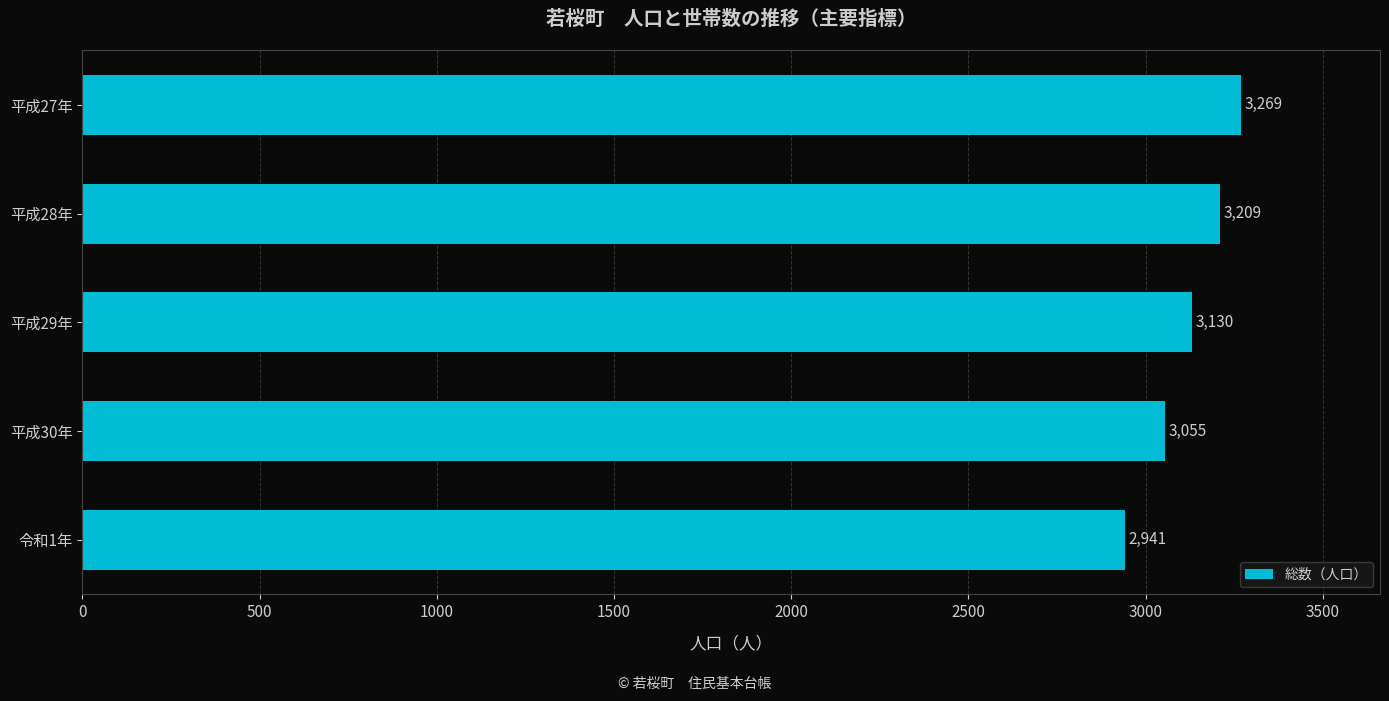

Reading bottom to top, transcribe all the data shown in this chart.

2941	3055	3130	3209	3269